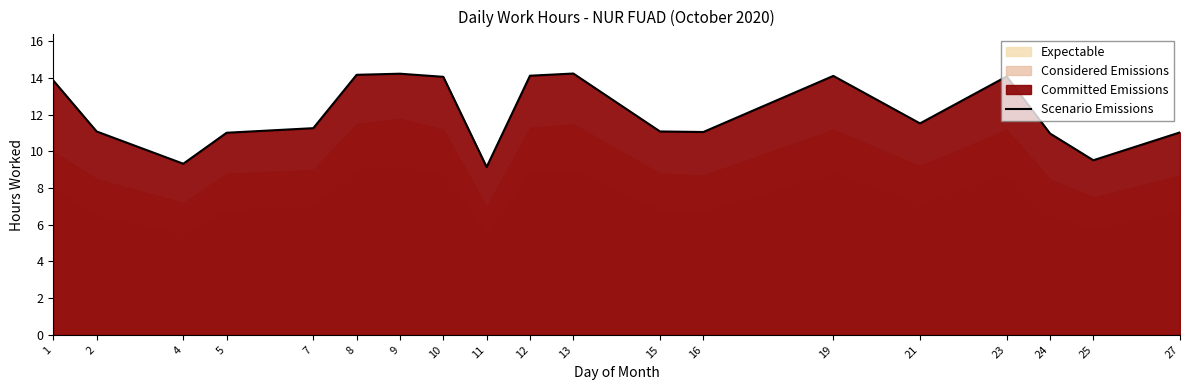

The chart shows a value of 3.0 at 7. True or false?

False